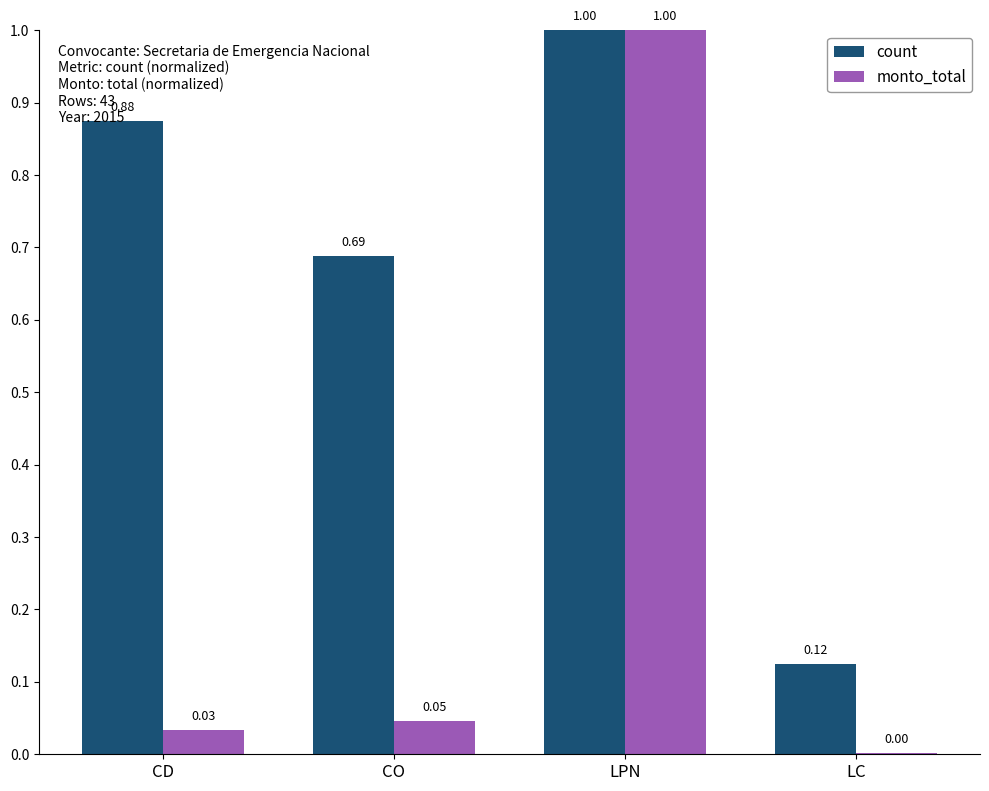

At which label is count closest to 0?

LC